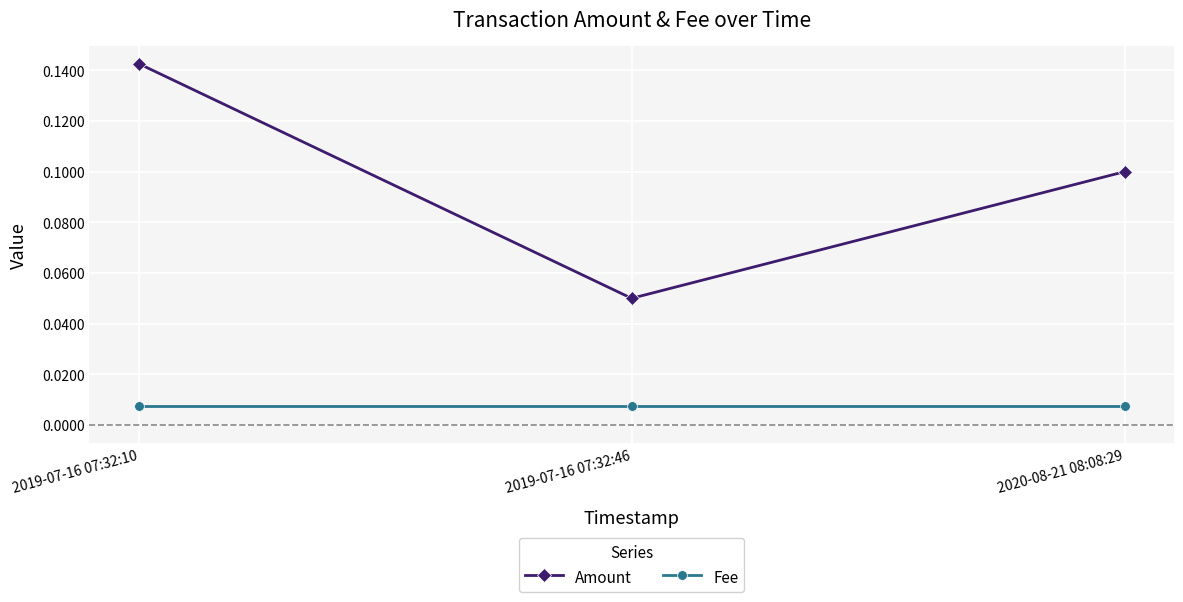

At 2020-08-21 08:08:29, list the series in order from smallest to largest.

Fee, Amount